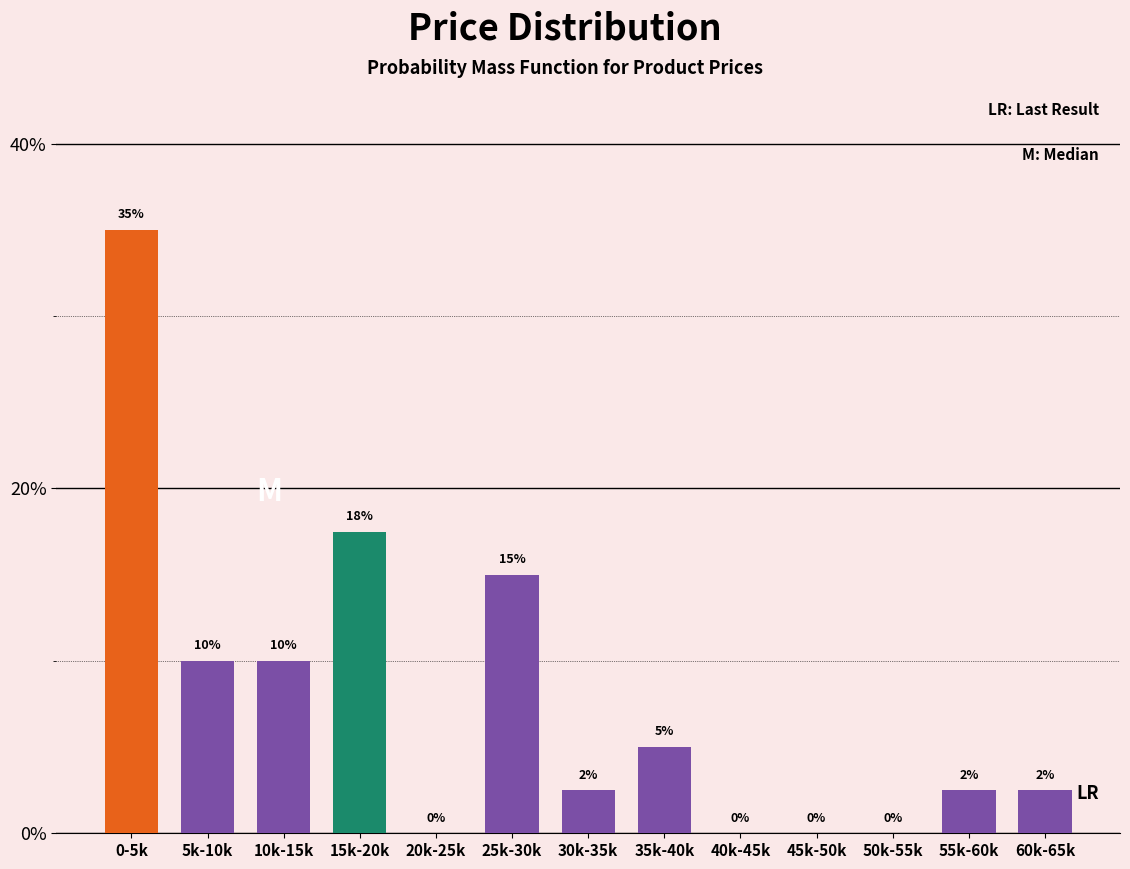

True or false: the data shows 2.5 at 60k-65k.

True